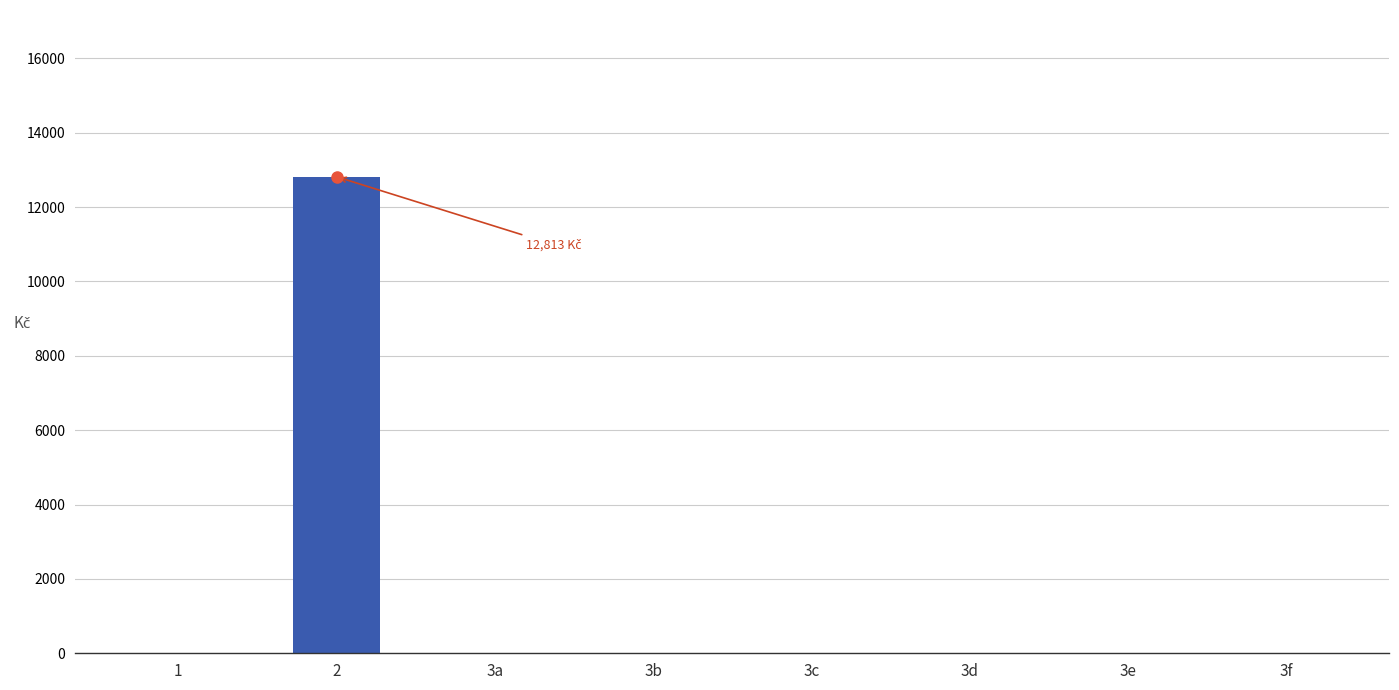

What is the greatest value displayed?

12813